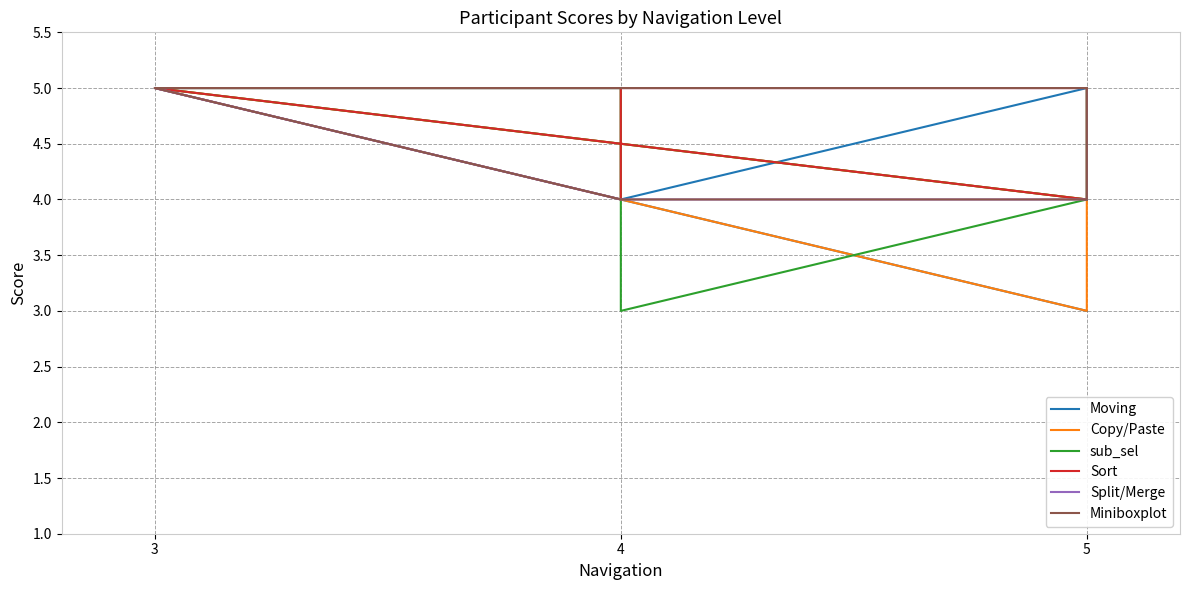

At how many categories does at least one series exceed 3?

6